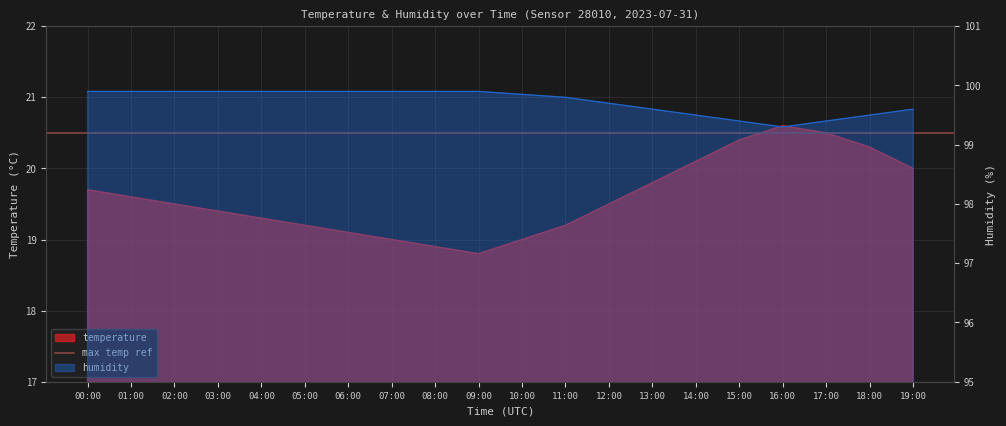

How many categories are shown in the chart?

20